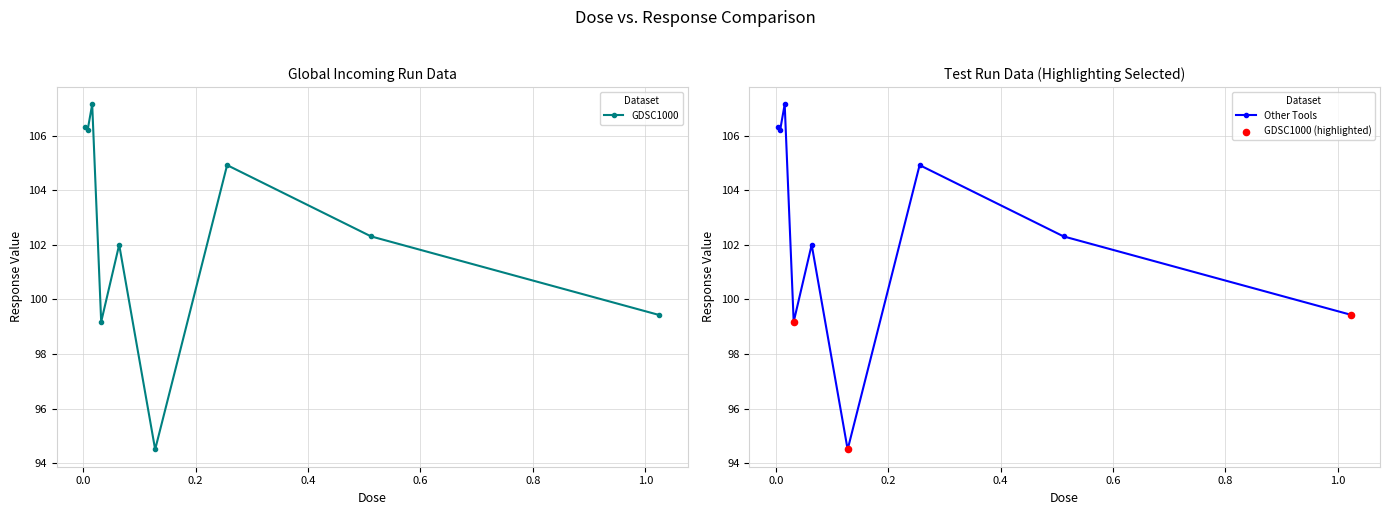

What is the change in value from 0.128 to 1.024?

+4.9